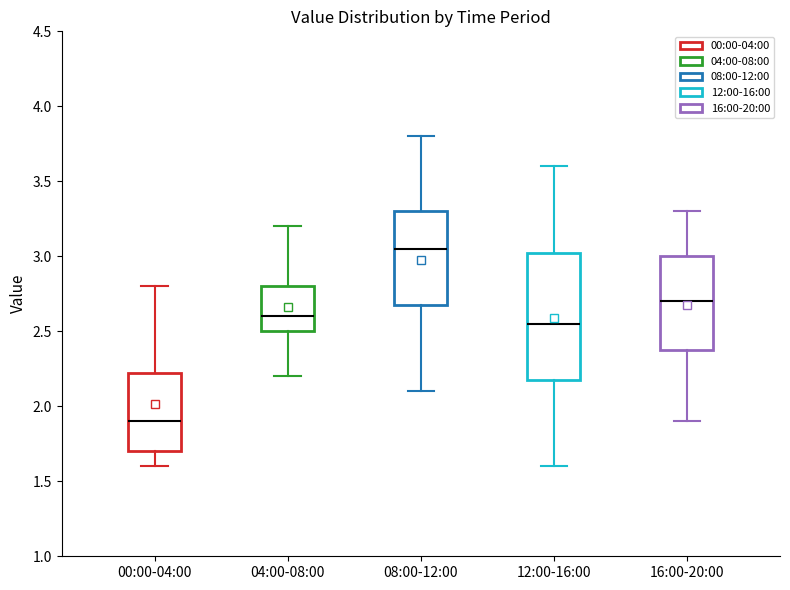

Where does the upper whisker of the box for 00:00-04:00 end on the y-axis? The values are not printed on the chart, so give them approximately, as read against the axis.

2.80